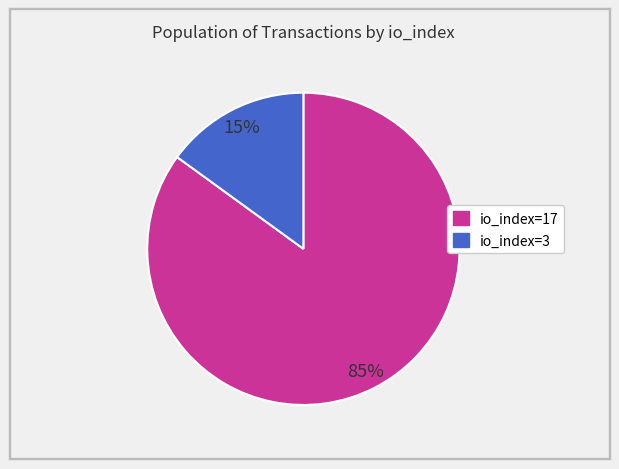

To the nearest percent, what is the difference between the io_index=3 and io_index=17 slice percentages?

70%